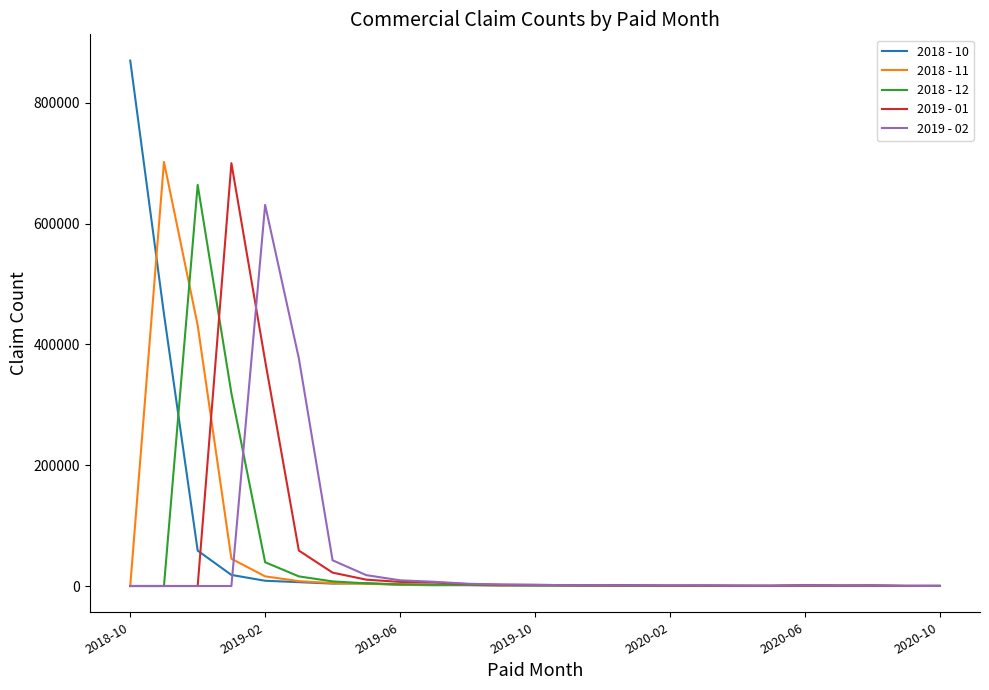

What is the greatest value displayed?

870132